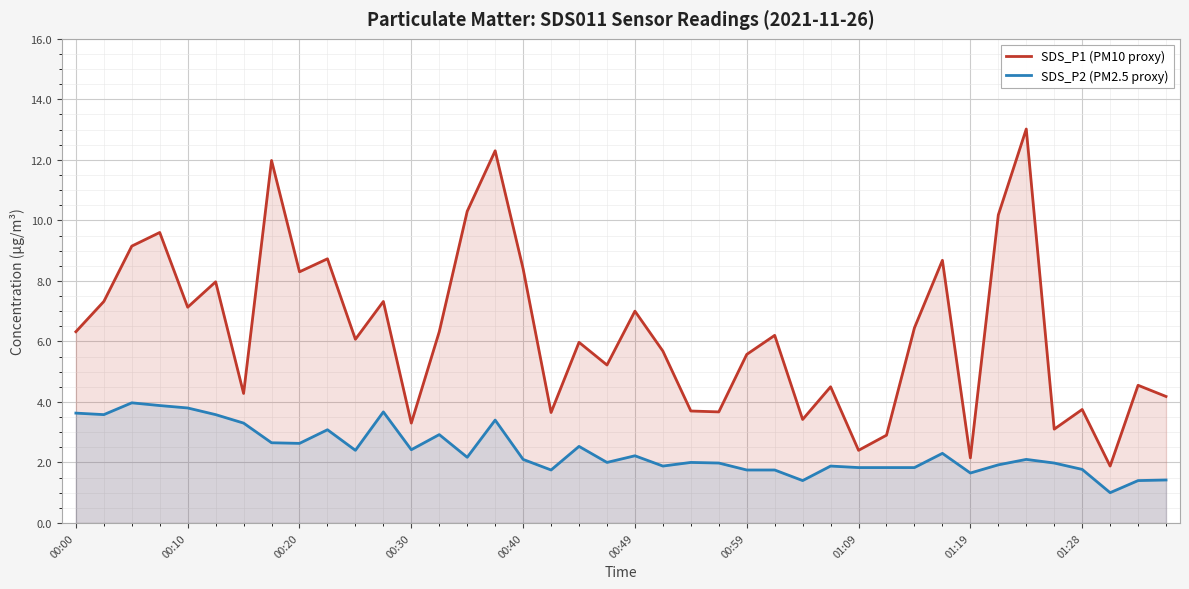

Which series has the largest range (max minus min)?

SDS_P1 (PM10 proxy)